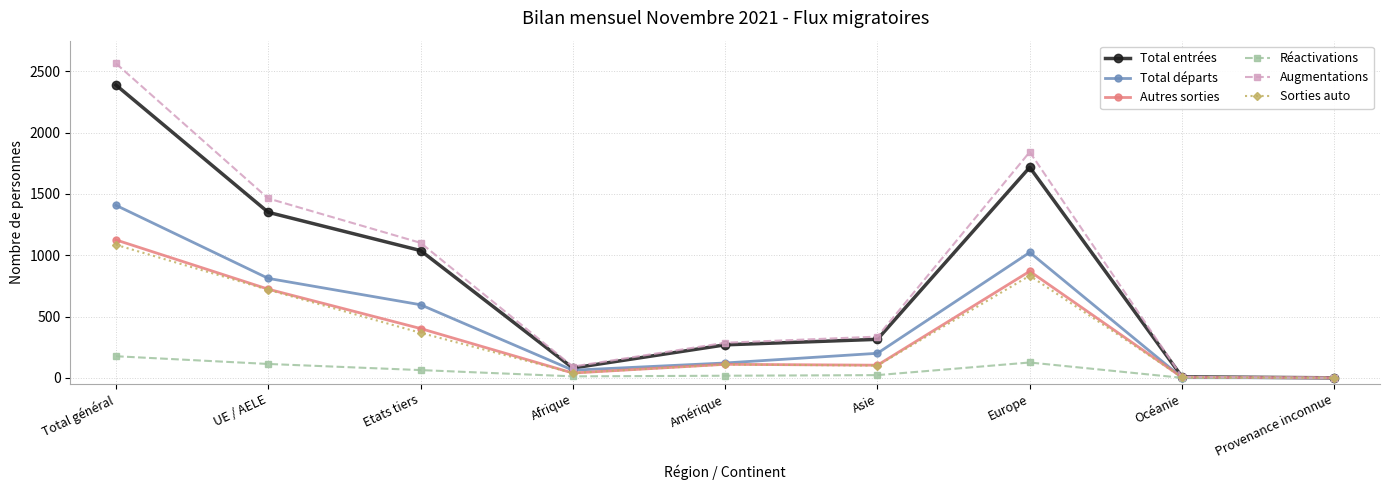

What is the total value across all series at Europe?

6409